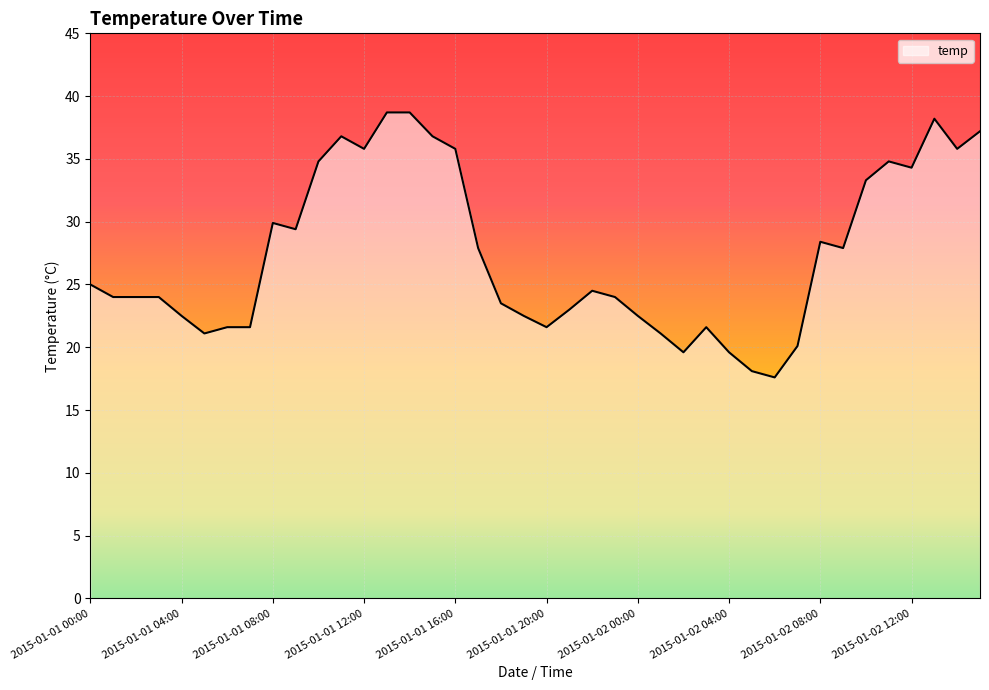

What is the greatest value displayed?

38.7